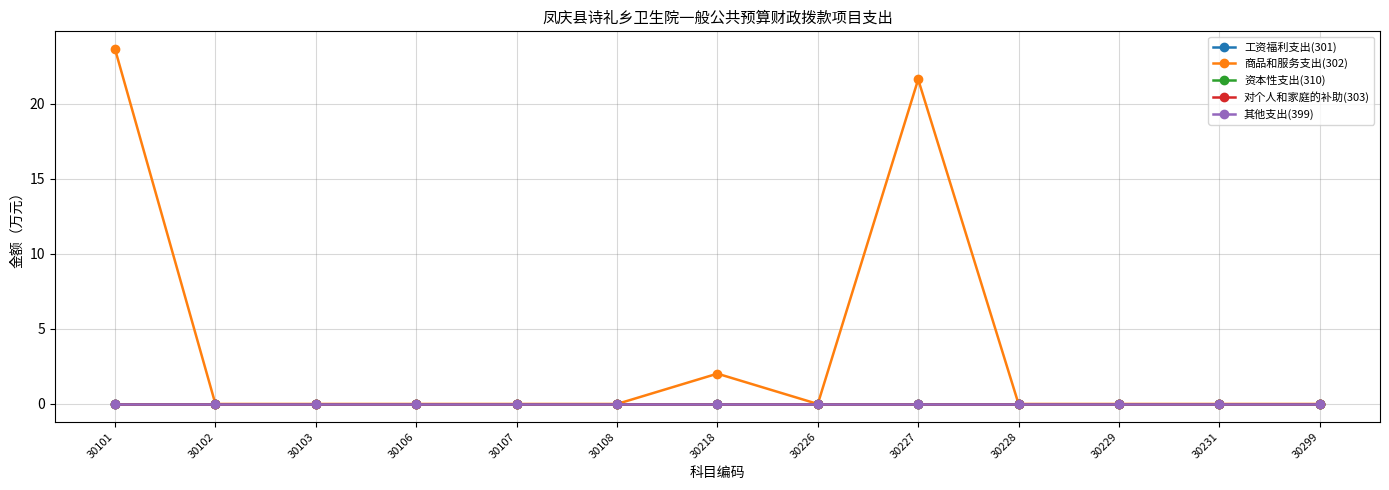

Reading right to left, what are all the values shown in this chart?

工资福利支出(301): 0.0	0.0	0.0	0.0	0.0	0.0	0.0	0.0	0.0	0.0	0.0	0.0	0.0
商品和服务支出(302): 0.0	0.0	0.0	0.0	21.6	0.0	2.0	0.0	0.0	0.0	0.0	0.0	23.6
资本性支出(310): 0.0	0.0	0.0	0.0	0.0	0.0	0.0	0.0	0.0	0.0	0.0	0.0	0.0
对个人和家庭的补助(303): 0.0	0.0	0.0	0.0	0.0	0.0	0.0	0.0	0.0	0.0	0.0	0.0	0.0
其他支出(399): 0.0	0.0	0.0	0.0	0.0	0.0	0.0	0.0	0.0	0.0	0.0	0.0	0.0